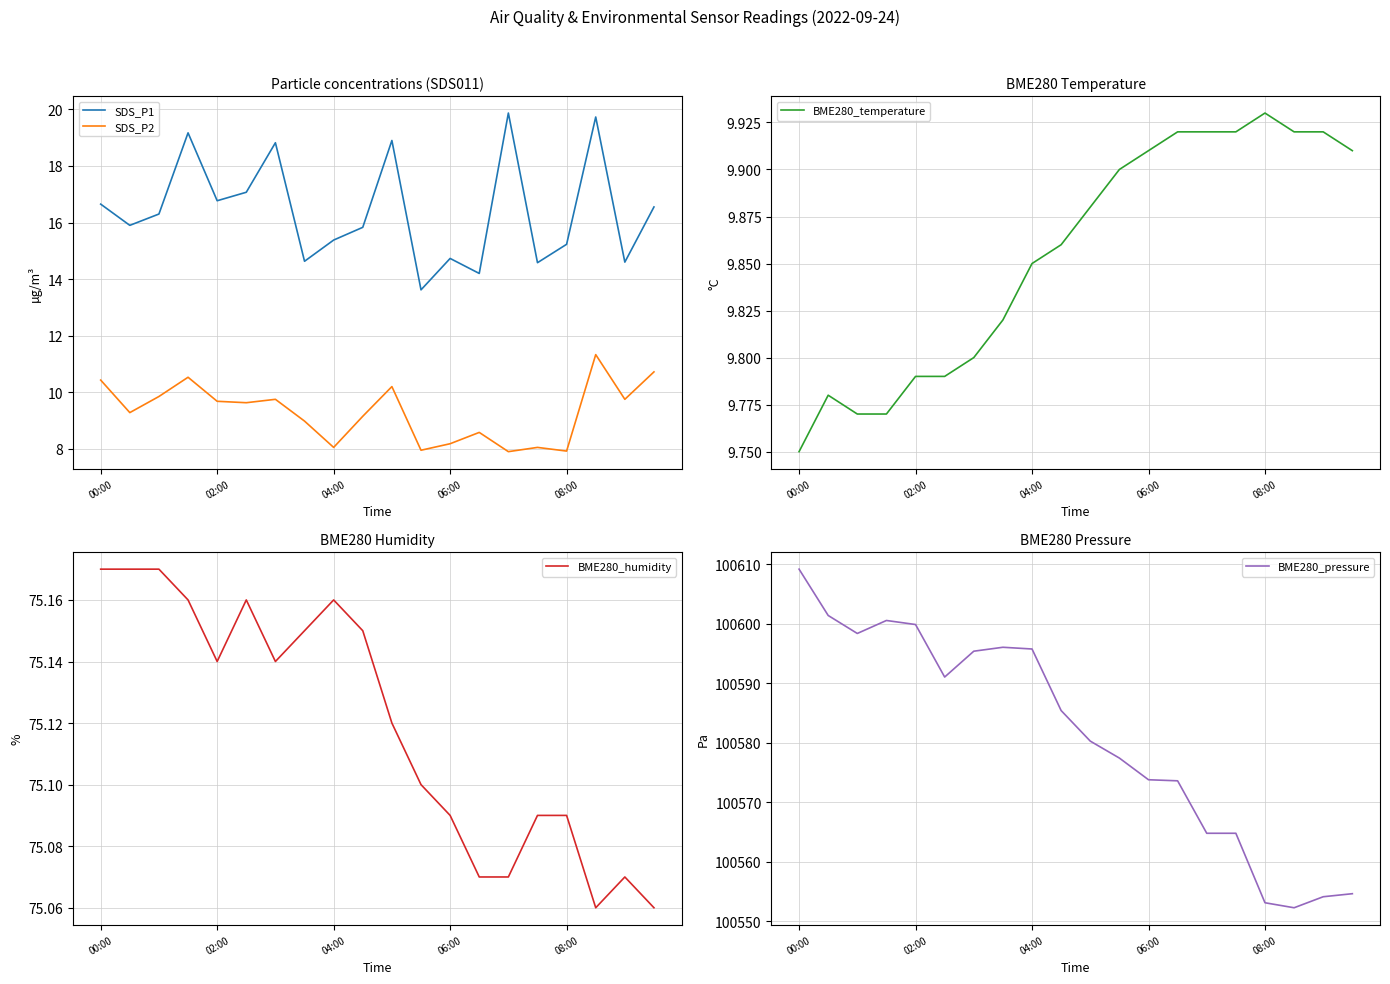

What is the difference between the maximum and minimum values in the SDS_P1 series?

6.3